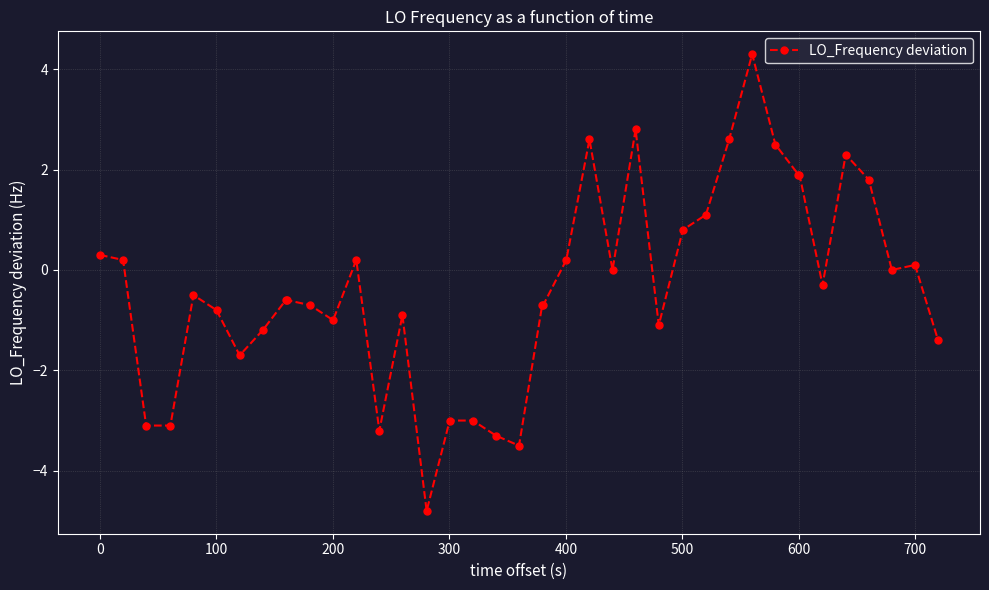

True or false: the data has more than 2 interior local peaks.

True